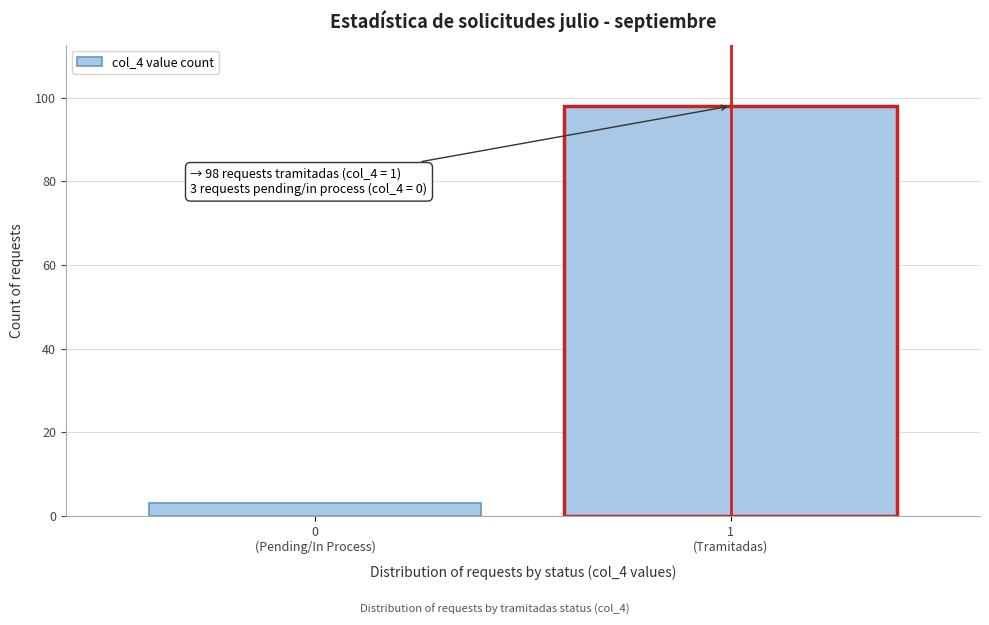

Reading right to left, list all the values displayed in this chart.

98	3